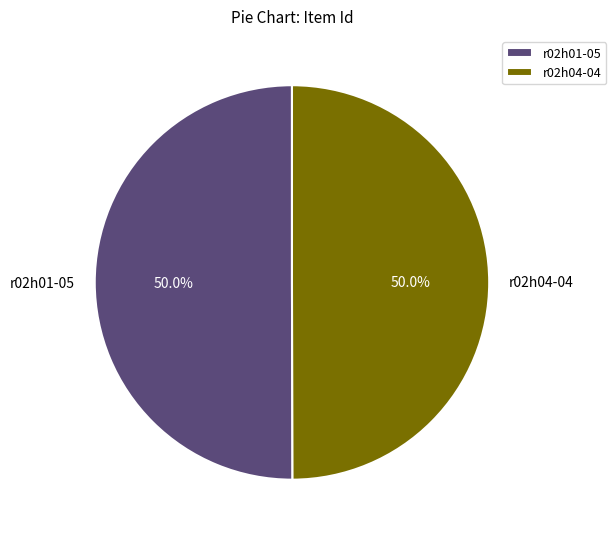

What is the total percentage of r02h01-05 and r02h04-04?

100.0%